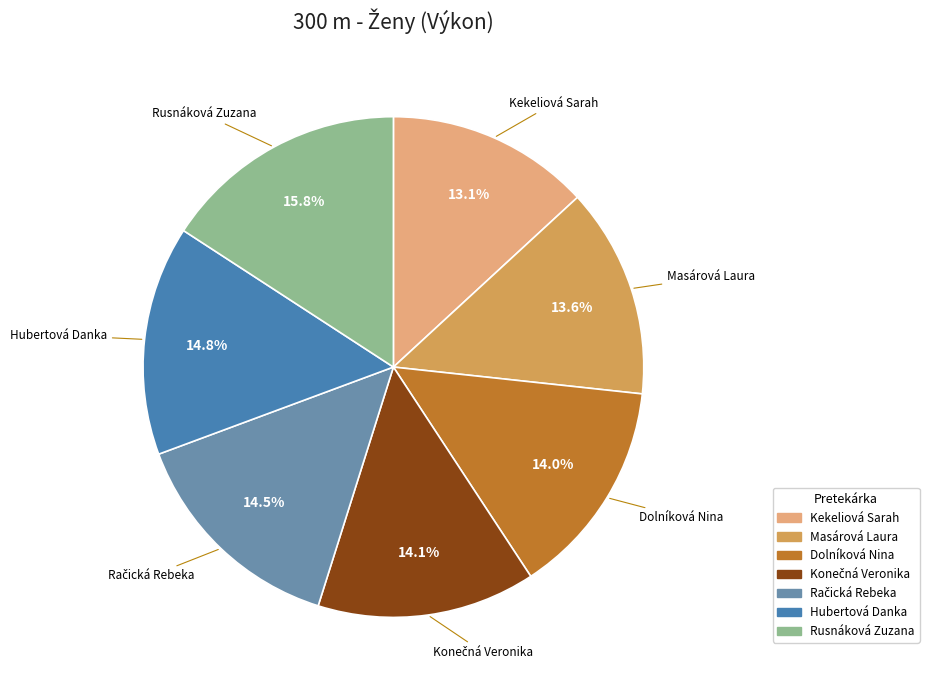

Count the number of slices in the pie.

7